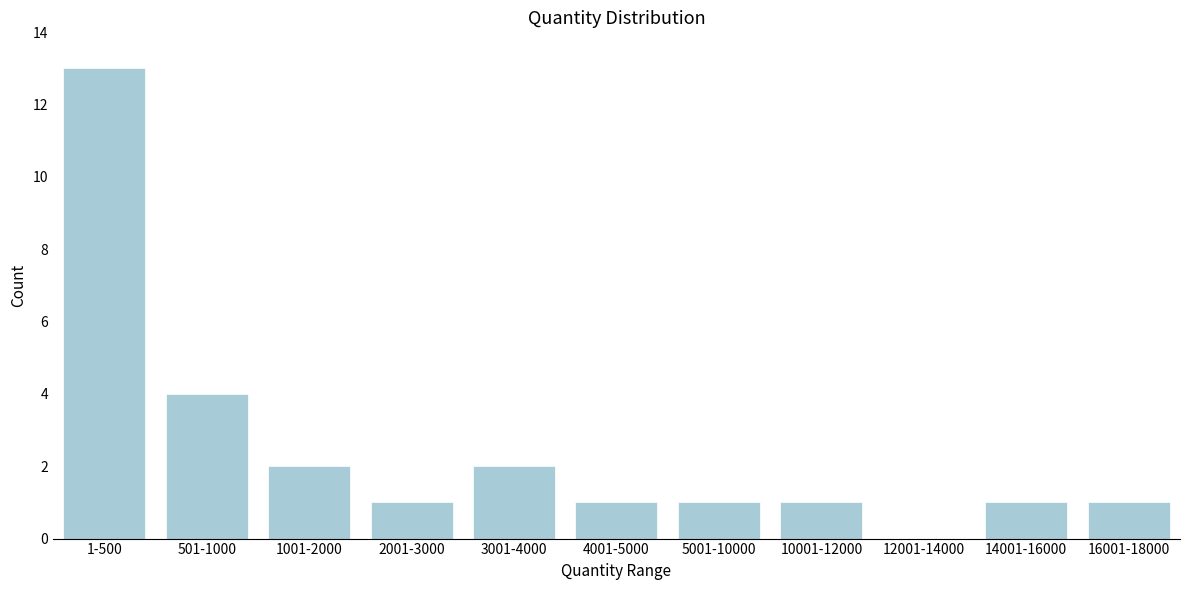

Reading left to right, extract all data points from this chart.

1-500=13	501-1000=4	1001-2000=2	2001-3000=1	3001-4000=2	4001-5000=1	5001-10000=1	10001-12000=1	12001-14000=0	14001-16000=1	16001-18000=1